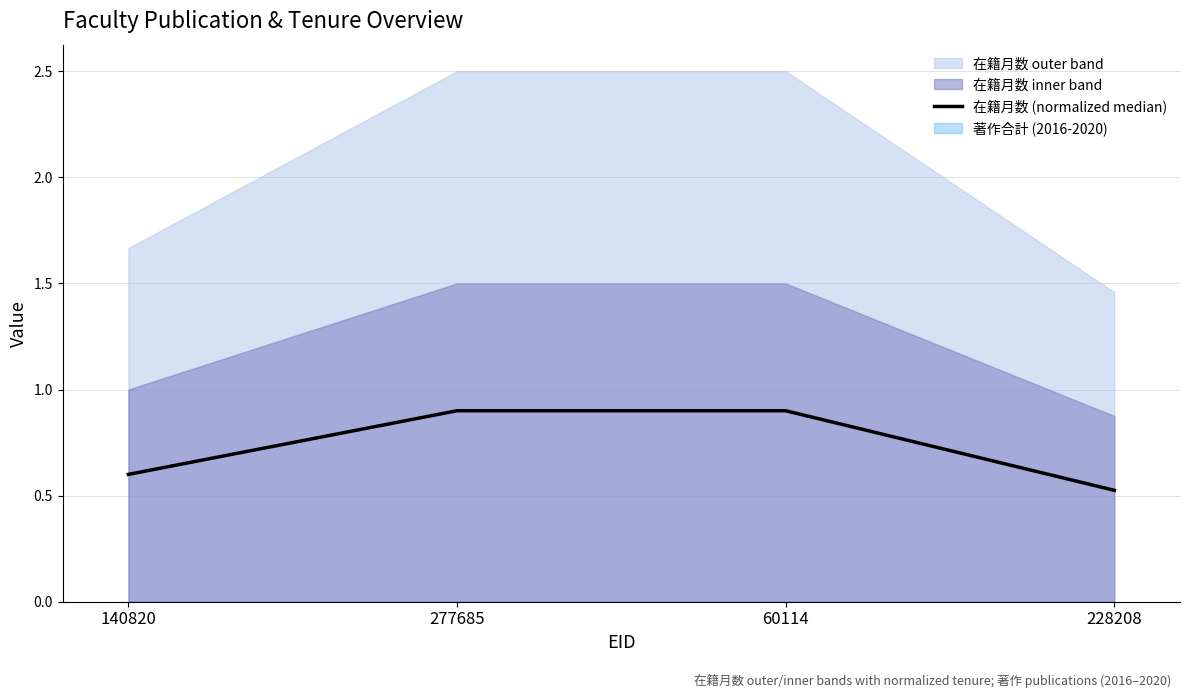

List the labels in order of value, largest first.

277685, 60114, 140820, 228208